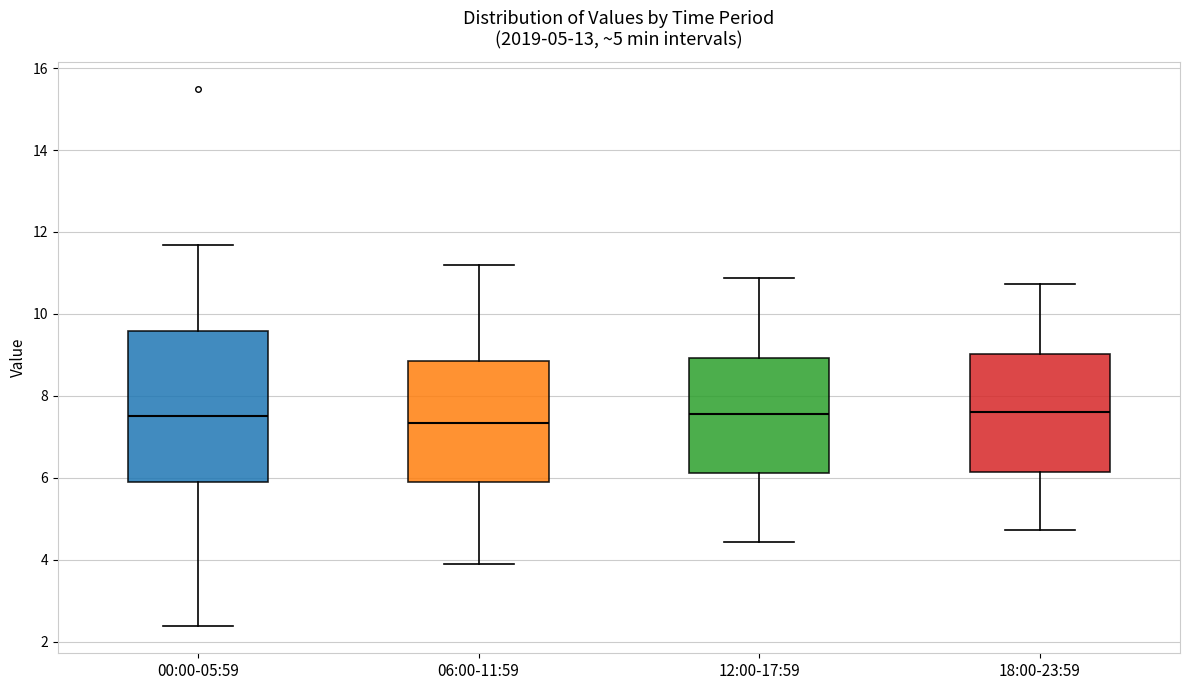

Comparing the boxes themselves (not the whiskers), which one is the tallest?

00:00-05:59